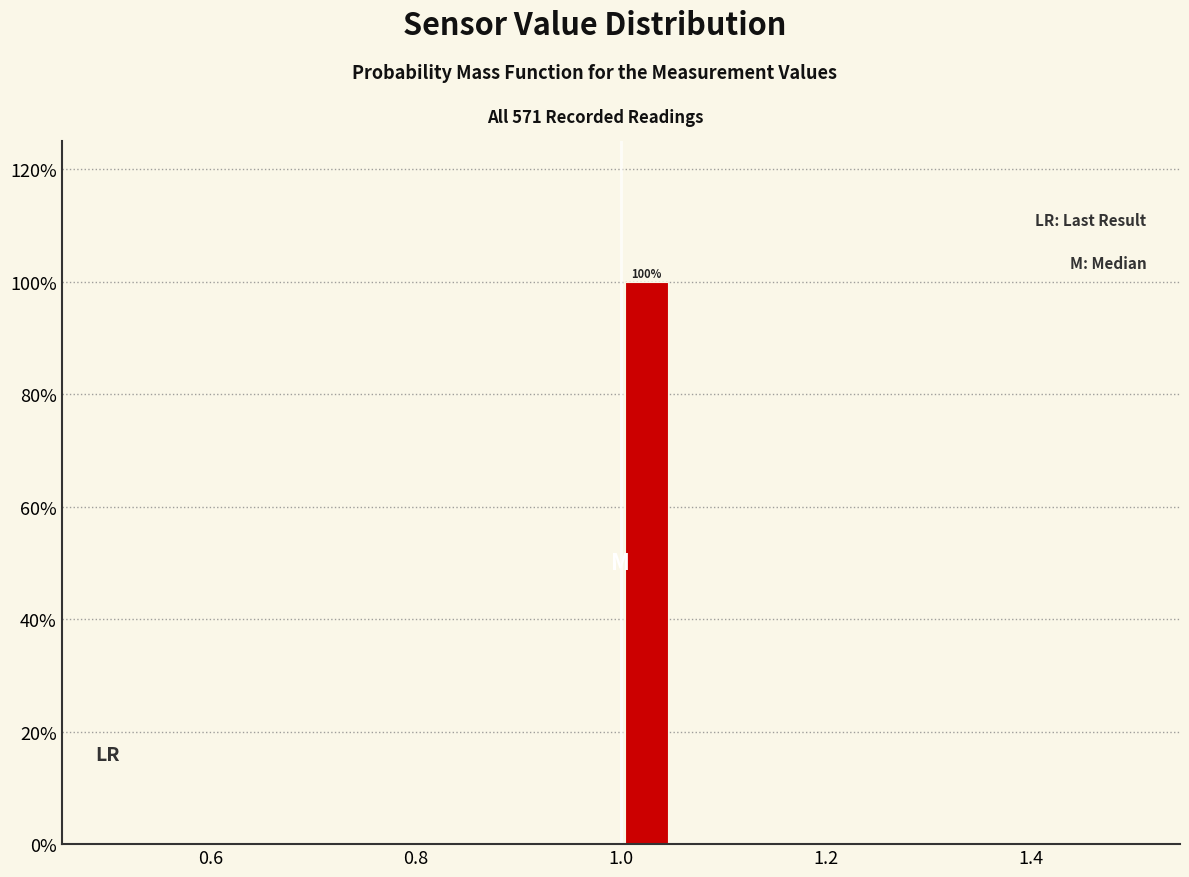

Read against the x-axis, roughly where is the centre of the tallest bar?

1.02